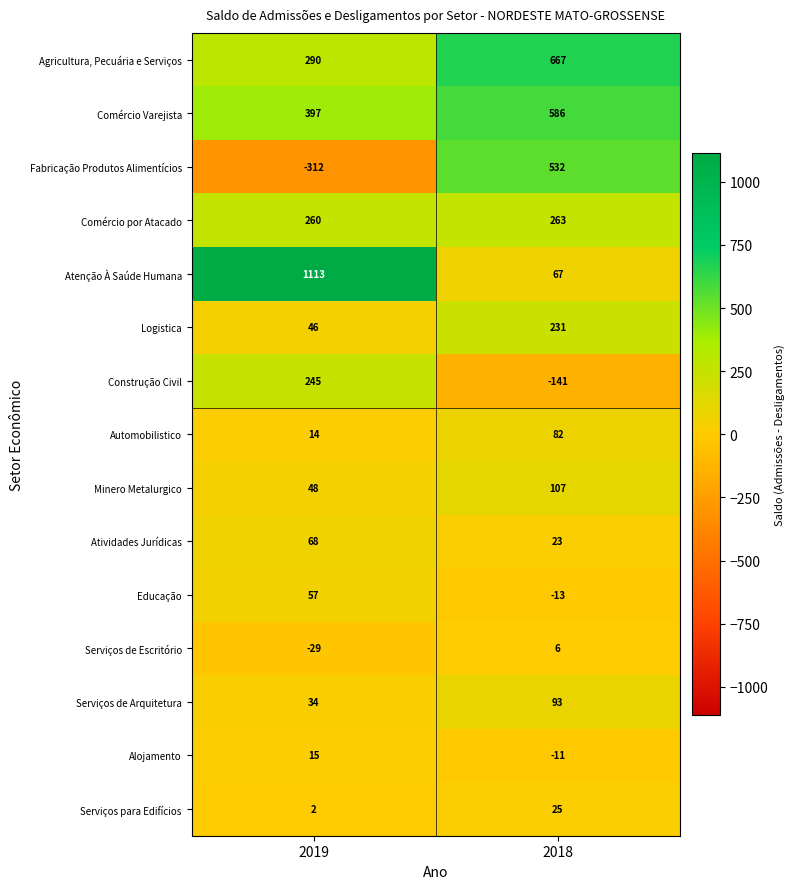

Between 2019 and 2018, which series saw the biggest shift?

Atenção À Saúde Humana